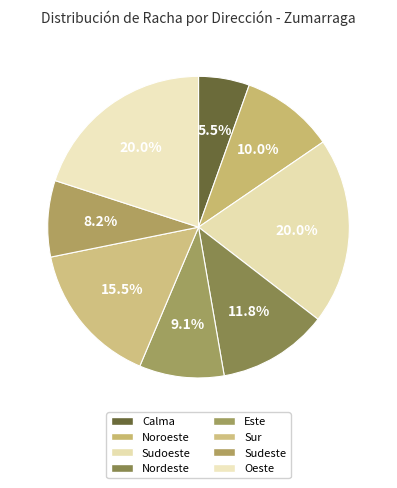

Count the number of slices in the pie.

8